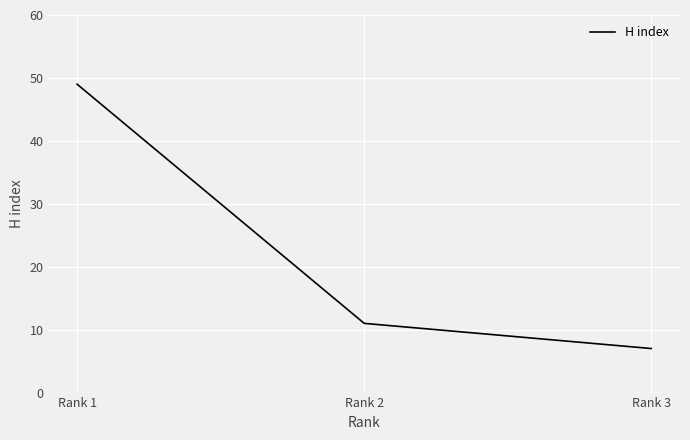

List the labels in order of value, smallest first.

Rank 3, Rank 2, Rank 1